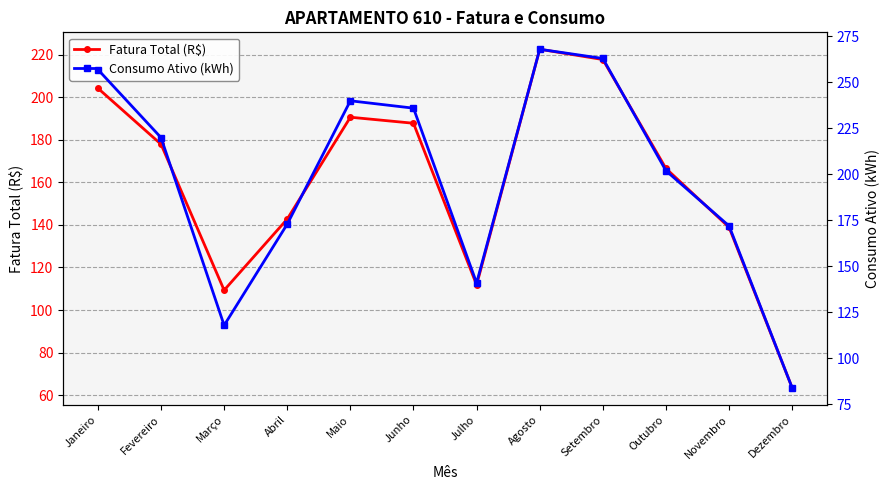

Reading left to right, list all the values displayed in this chart.

Fatura Total (R$): 204.2	177.9	109.3	142.8	190.6	187.8	111.8	222.6	217.7	166.5	138.9	63.4
Consumo Ativo (kWh): 257.0	220.0	118.0	173.0	240.0	236.0	141.0	268.0	263.0	202.0	172.0	84.0